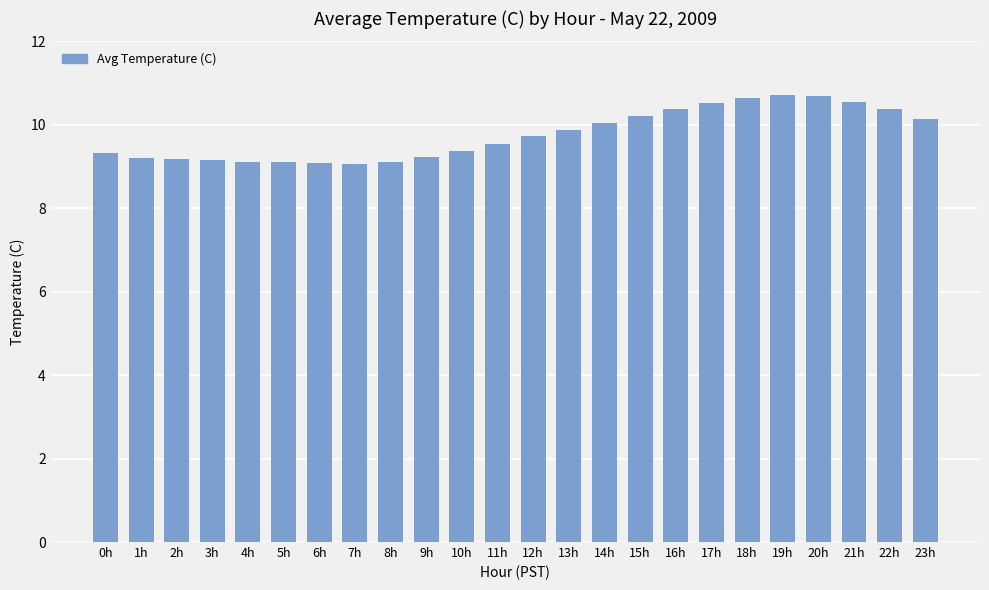

What is the change in value from 17h to 22h?

-0.1